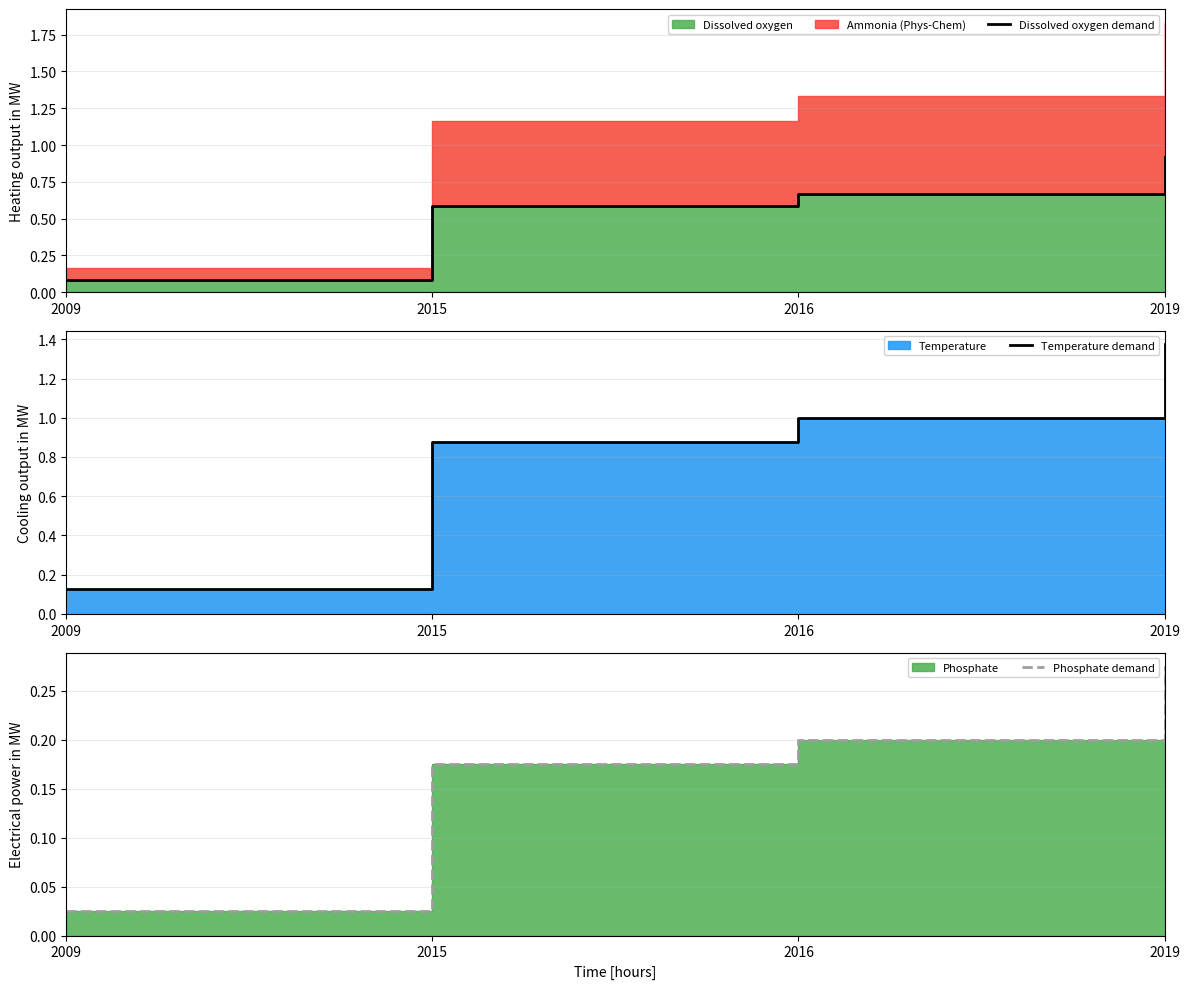

What is the difference between the maximum and minimum values in the Dissolved oxygen demand series?

0.8